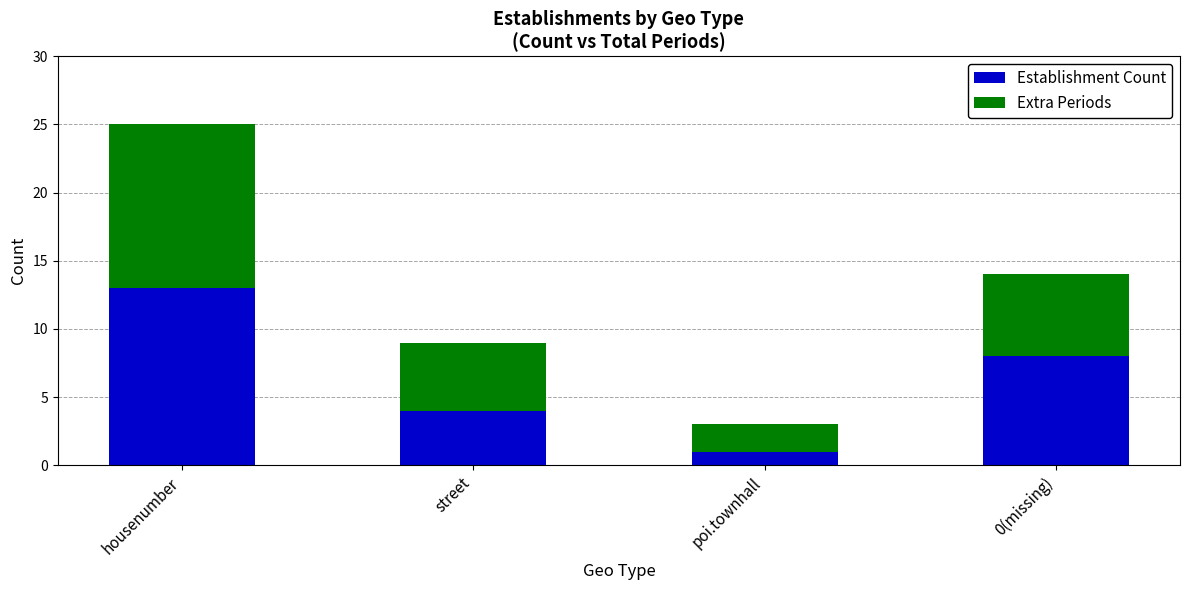

The value of Establishment Count at 0(missing) is 8. True or false?

True